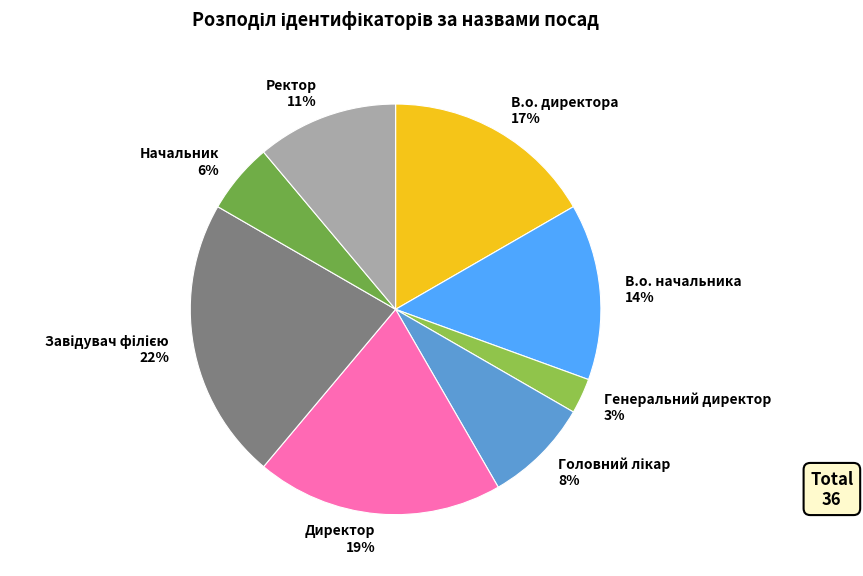

True or false: В.о. директора accounts for 10% of the total.

False